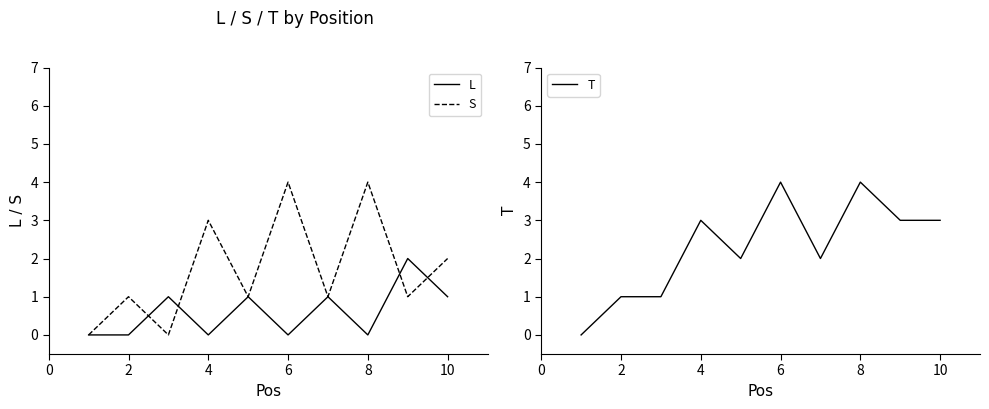

Is it true that S equals 4 at 8?

True